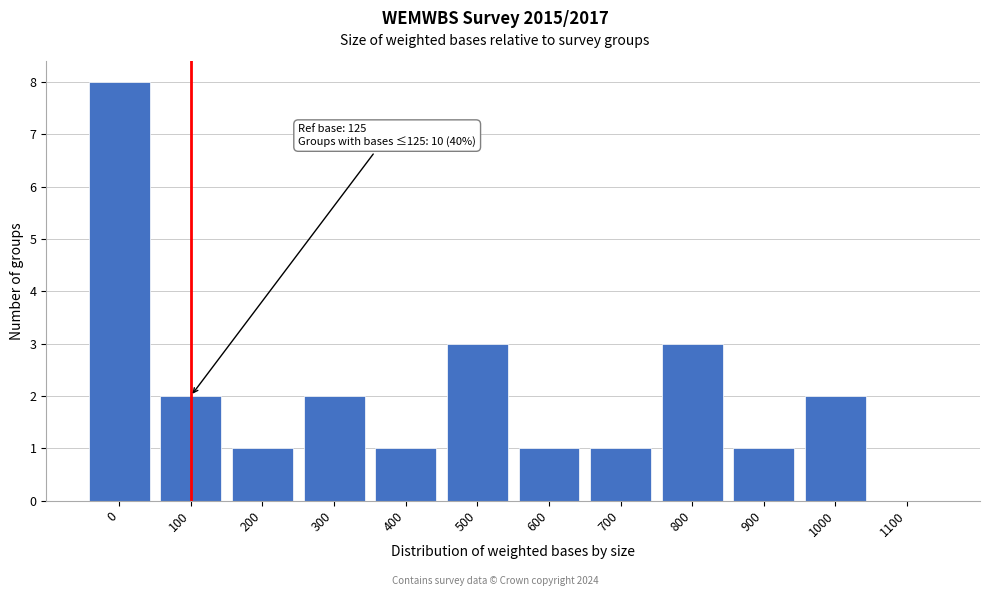

Reading right to left, extract all data points from this chart.

1100=0	1000=2	900=1	800=3	700=1	600=1	500=3	400=1	300=2	200=1	100=2	0=8